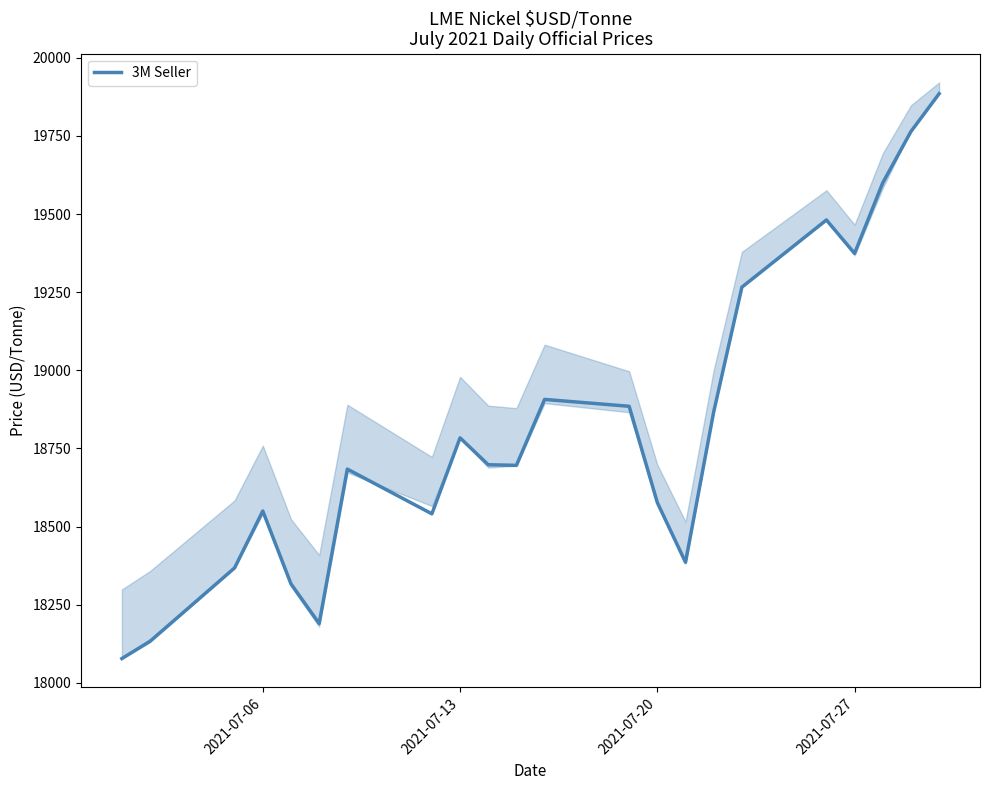

What is the maximum value for 3M Seller?

19885